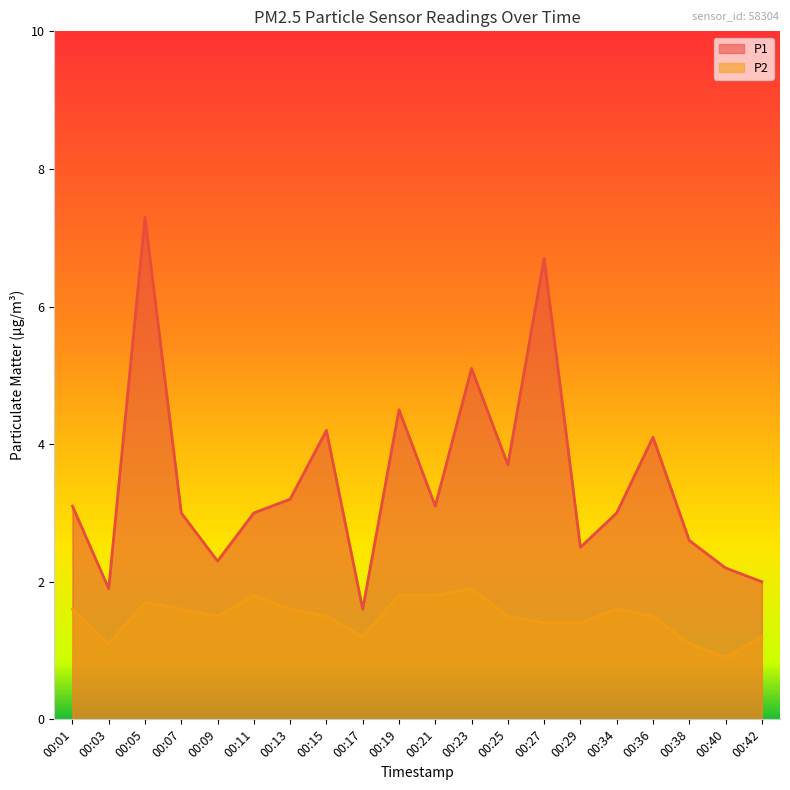

How many data points does each series have?

20